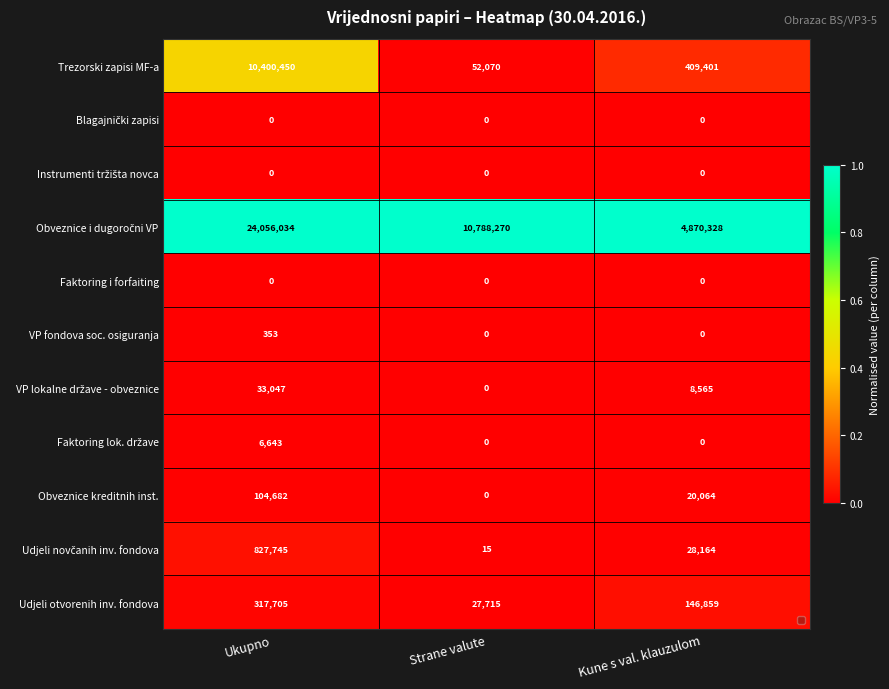

Which label corresponds to the largest value in the chart?

Ukupno